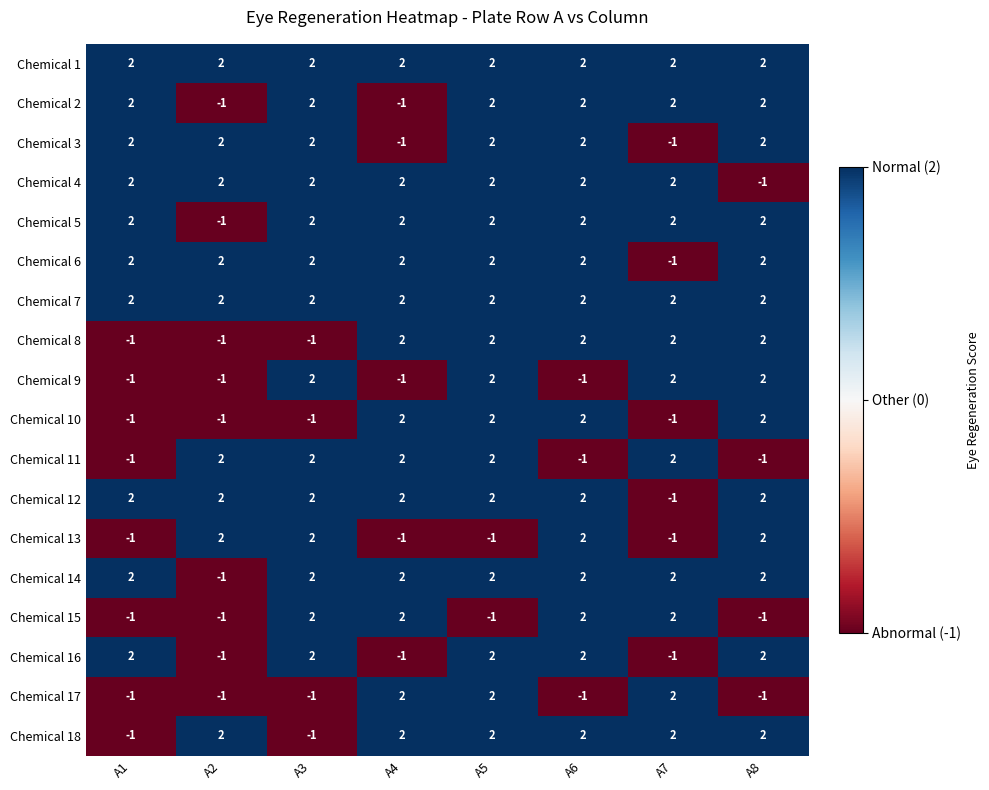

Count the Chemical 4 values in the range 2 to 3.

7